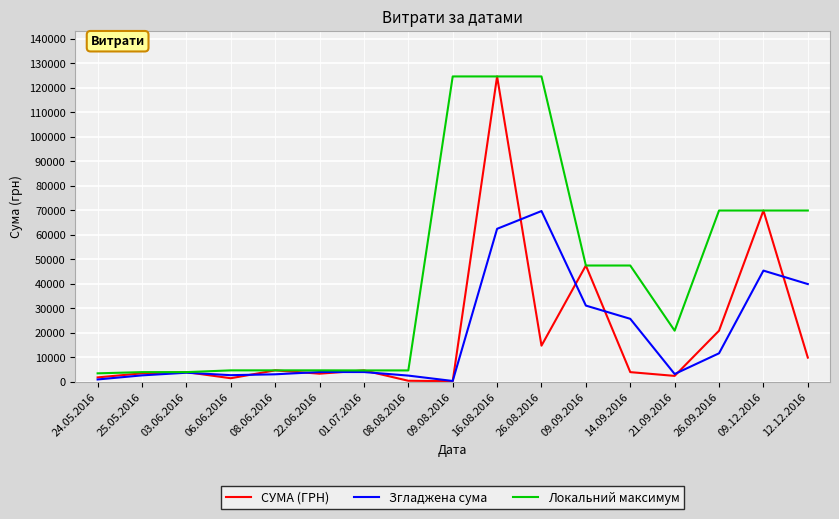

What is the lowest value of the Локальний максимум series?

3336.3